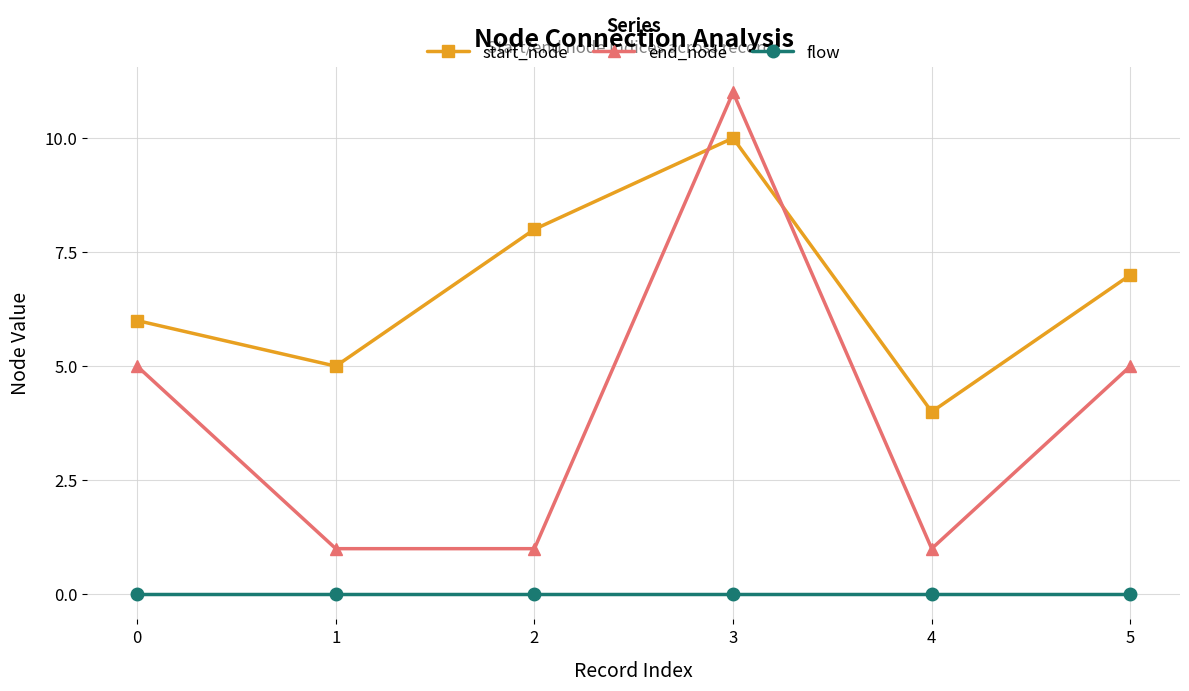

What is the total value across all series at 5?

12